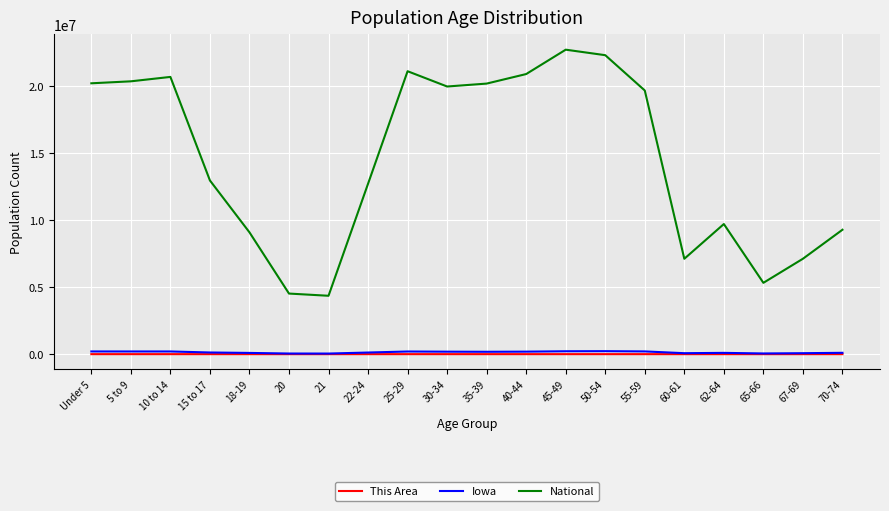

The value of National at 30-34 is 35317412. True or false?

False